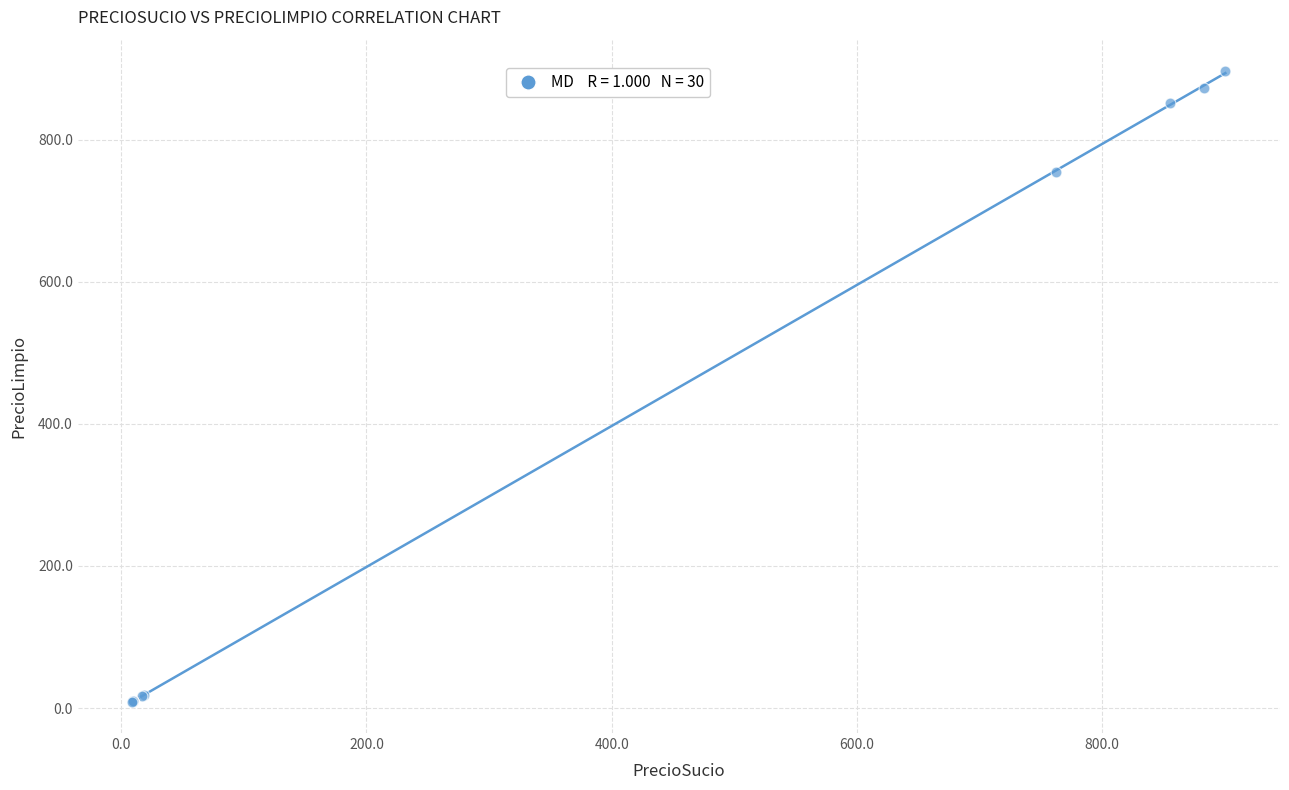

What Y value in the scatter plot is closest to 452?

754.9